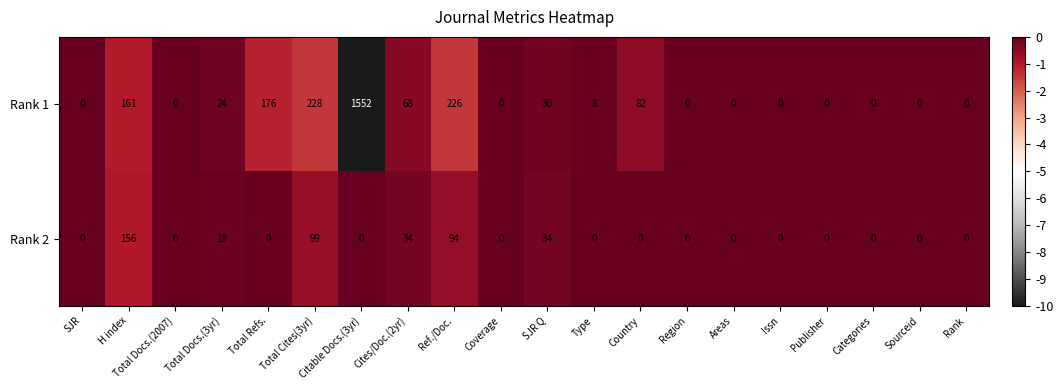

What is the difference between the Rank 1 values at Total Docs.(3yr) and SJR?

24